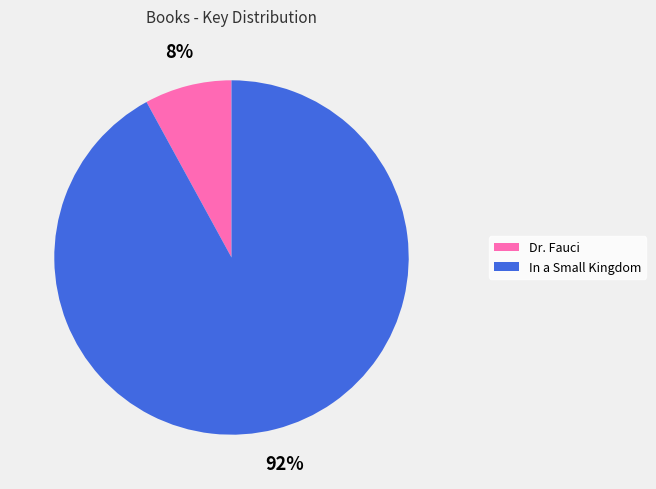

Rank the categories by value from lowest to highest.

Dr. Fauci, In a Small Kingdom